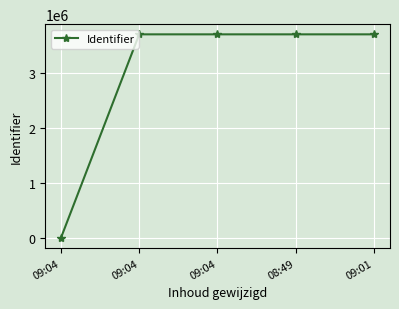

How many data points are less than 3701074?

2